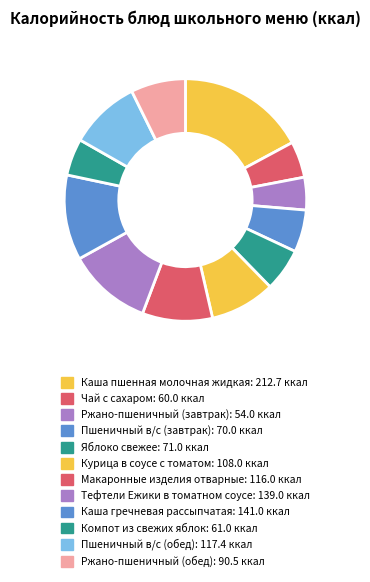

To the nearest percent, what portion does Каша пшенная молочная жидкая represent?

17%